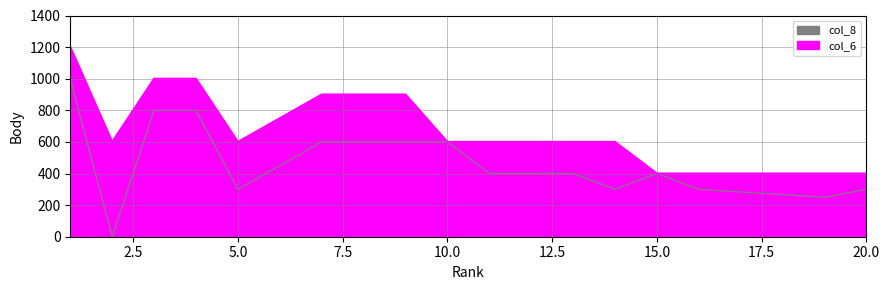

Is it true that Points equals 900 at 9?

True